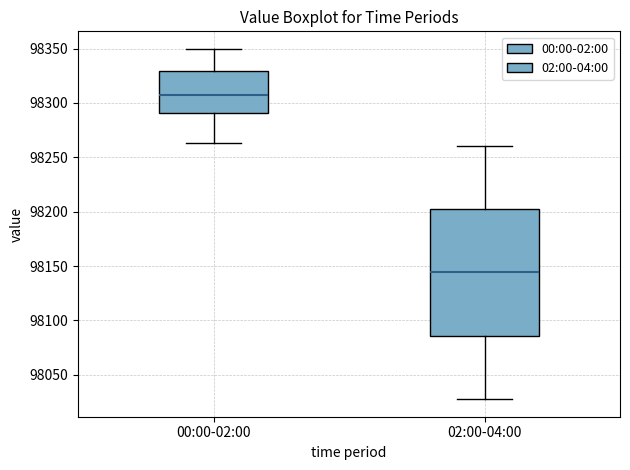

Reading left to right, transcribe this box plot: for each box, give where its median line is, the range the box spans, and where its two whiskers end, as read against the y-axis. The values are not printed on the chart, so give them approximately, as read against the axis.

00:00-02:00: median 98305, box 98290 to 98330, whiskers 98265 to 98350
02:00-04:00: median 98145, box 98085 to 98205, whiskers 98030 to 98260